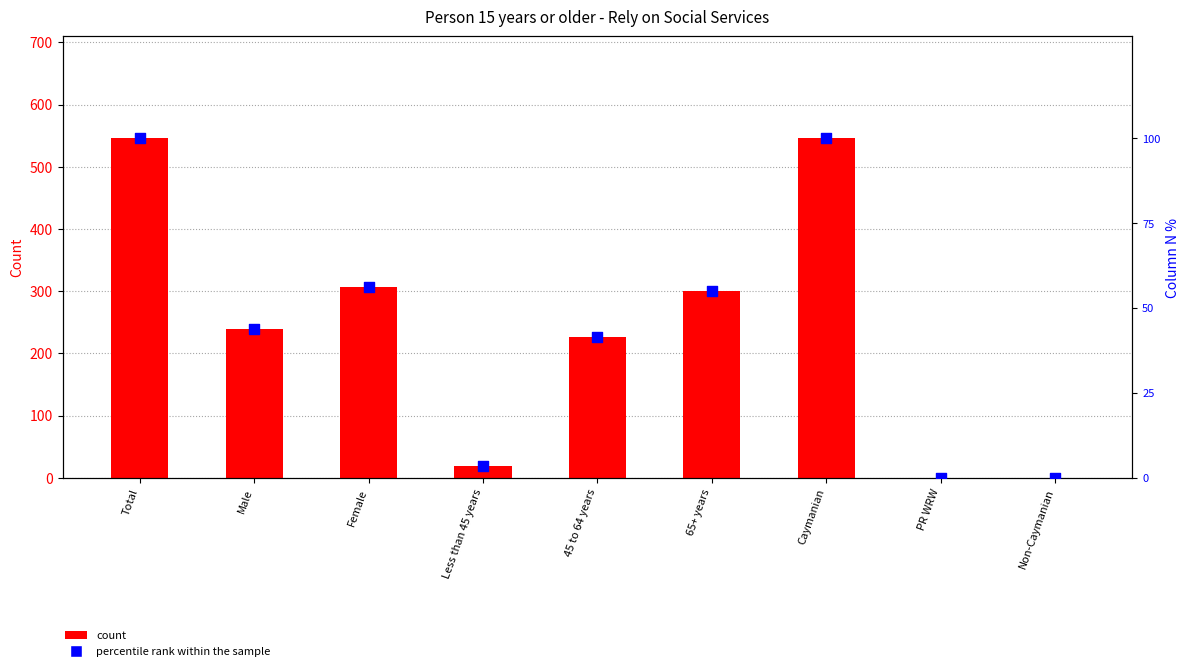

Is the value of count at PR WRW greater than the value of percentile rank within the sample at PR WRW?

No